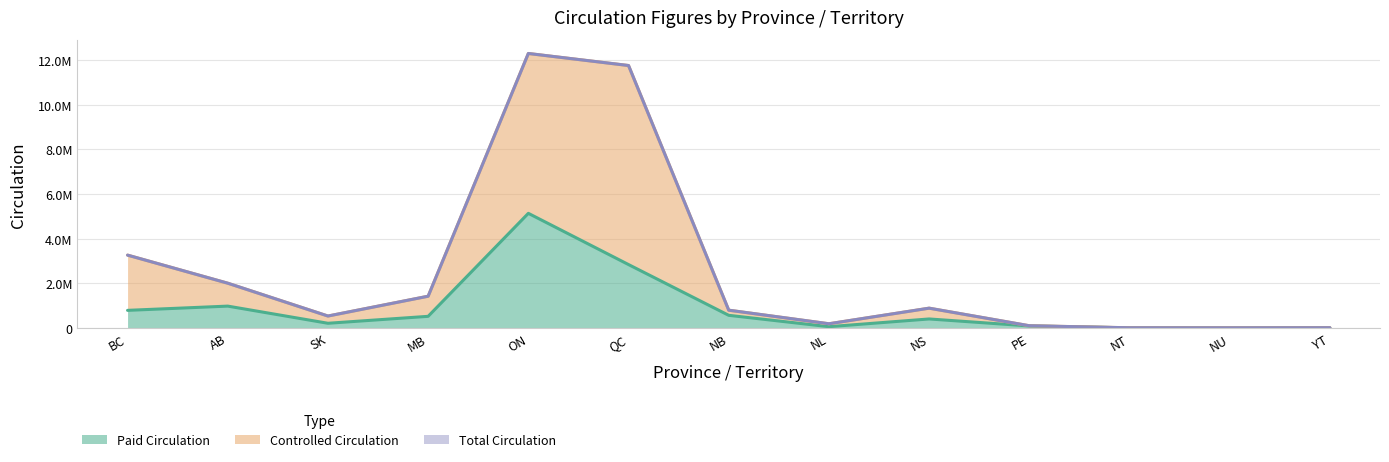

Which category has the lowest value in the Total Circulation series?

NU